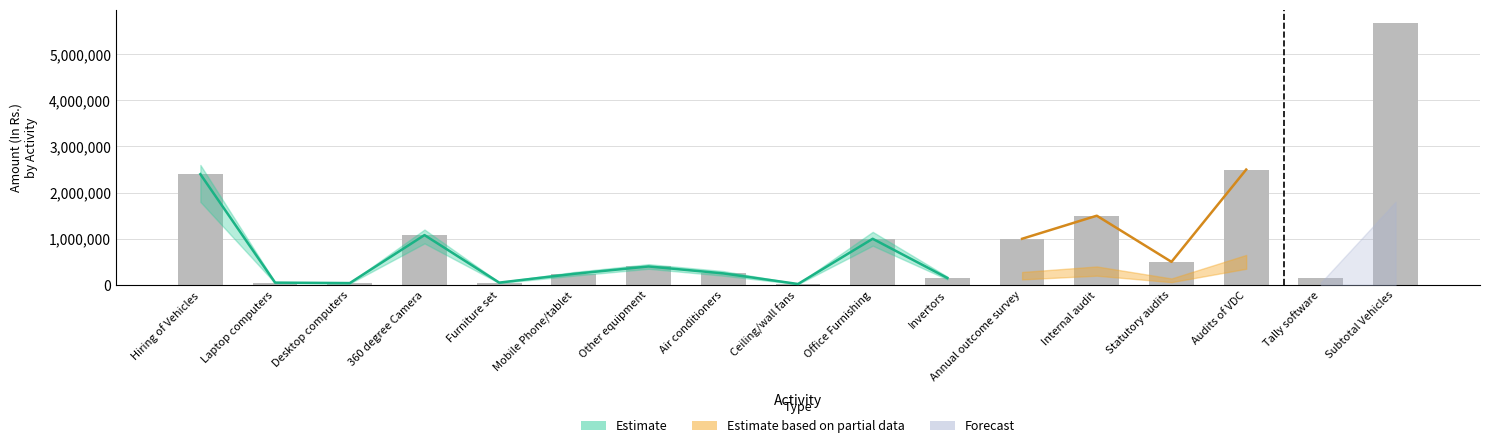

The value at 360 degree Camera is 1941881. True or false?

False